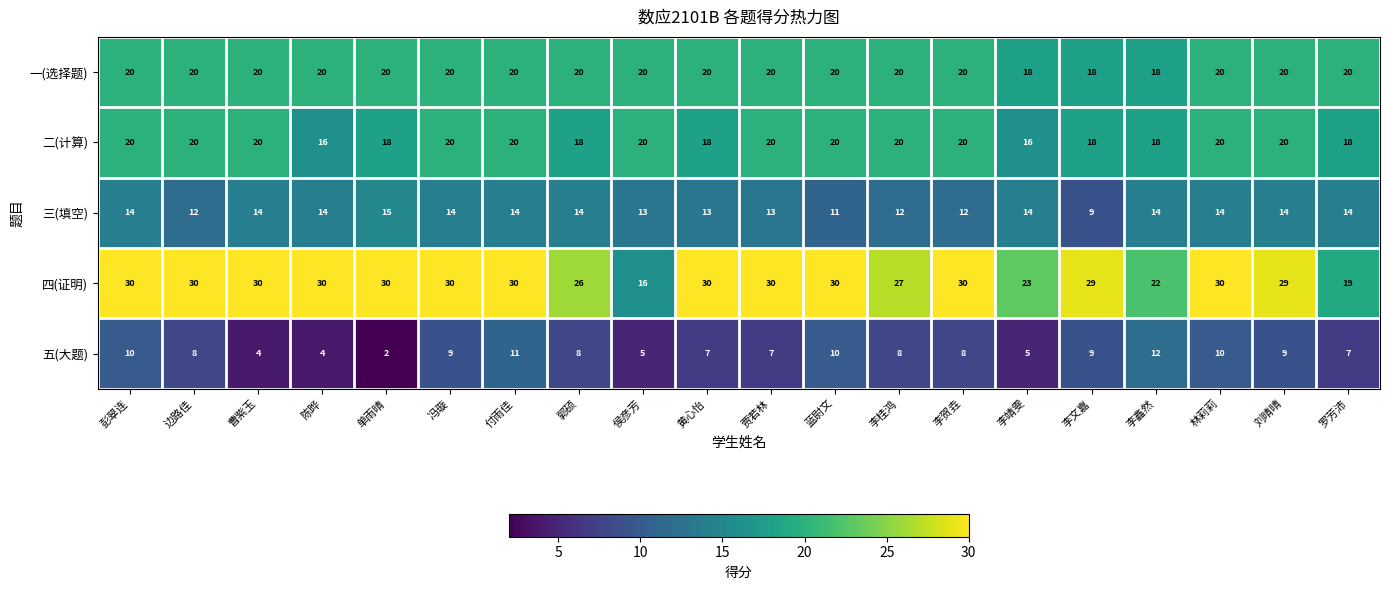

Which series changed the most between 彭翠连 and 李桂鸿?

四(证明)